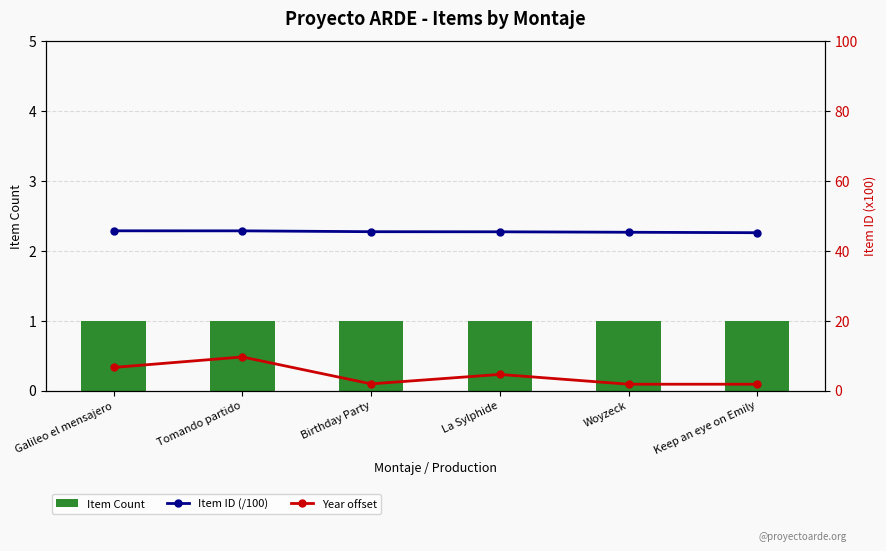

What is the minimum value for Item ID (/100)?

45.2